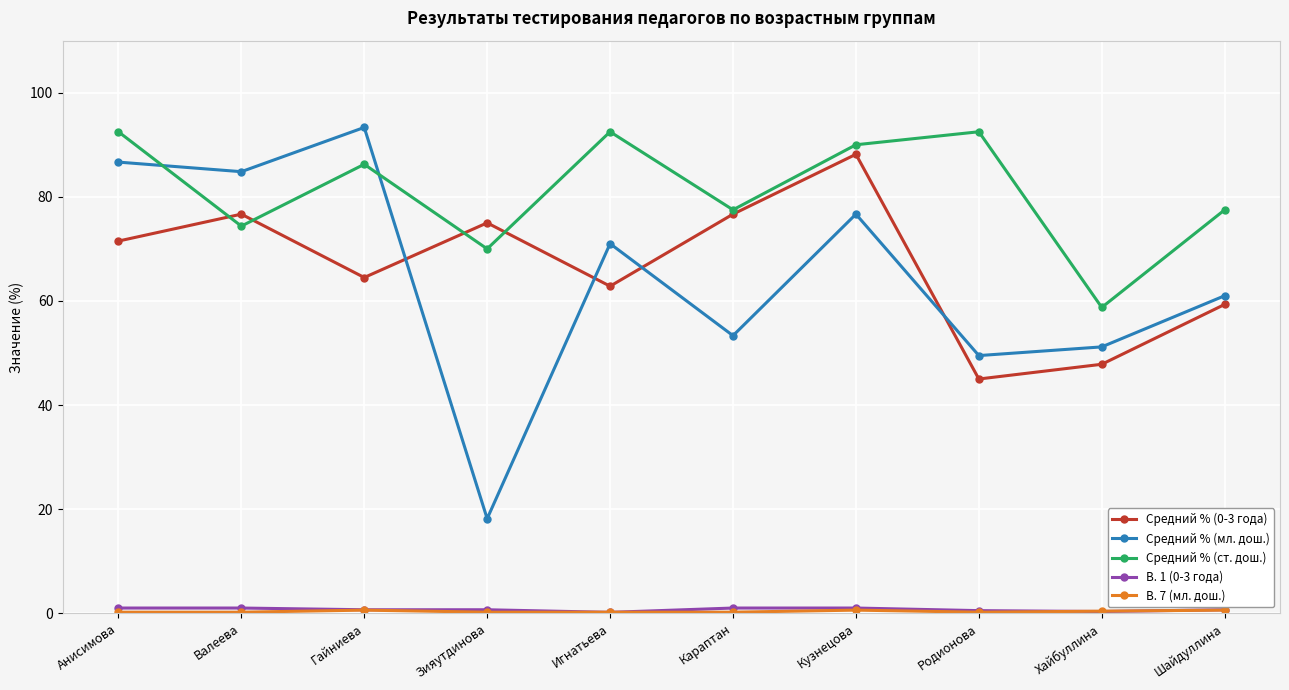

What is the label of the 3rd point from the right?

Родионова